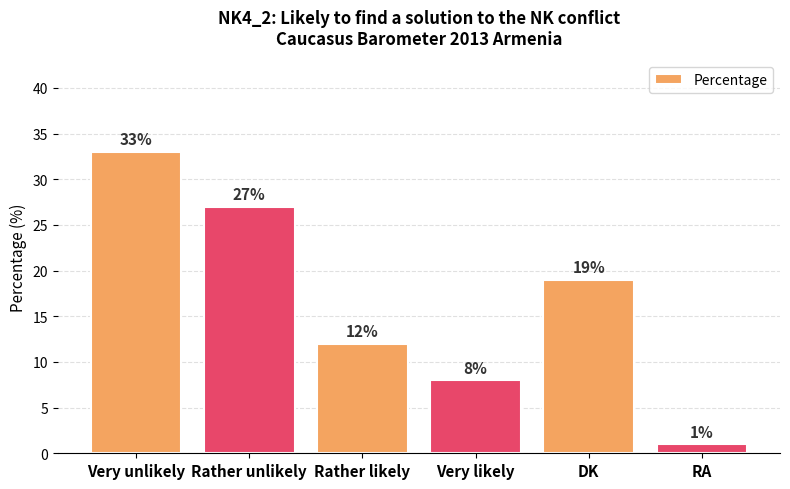

What is the maximum value shown in the chart?

33